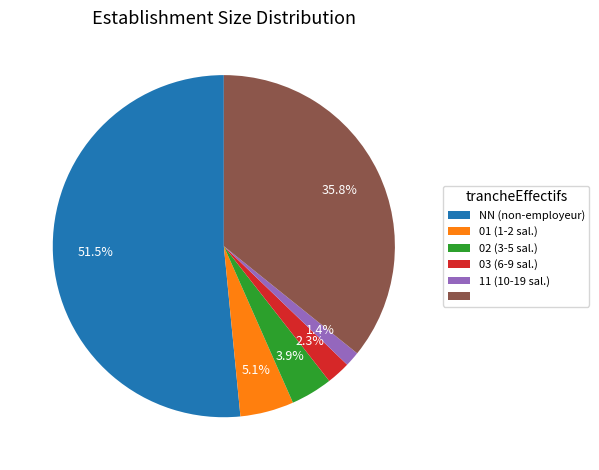

How many segments does this pie chart have?

6